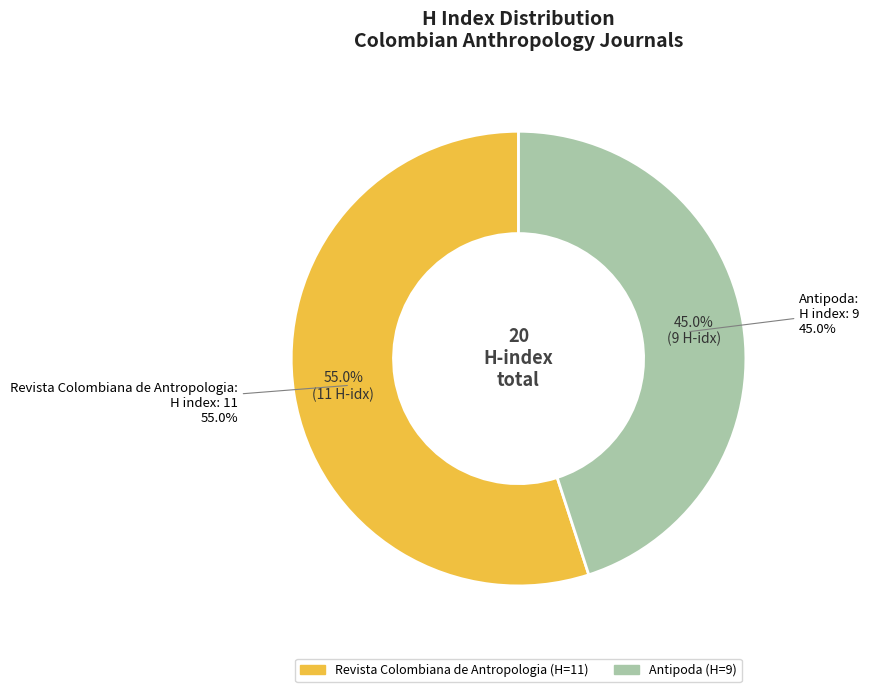

True or false: Revista Colombiana de Antropologia accounts for 55% of the total.

True